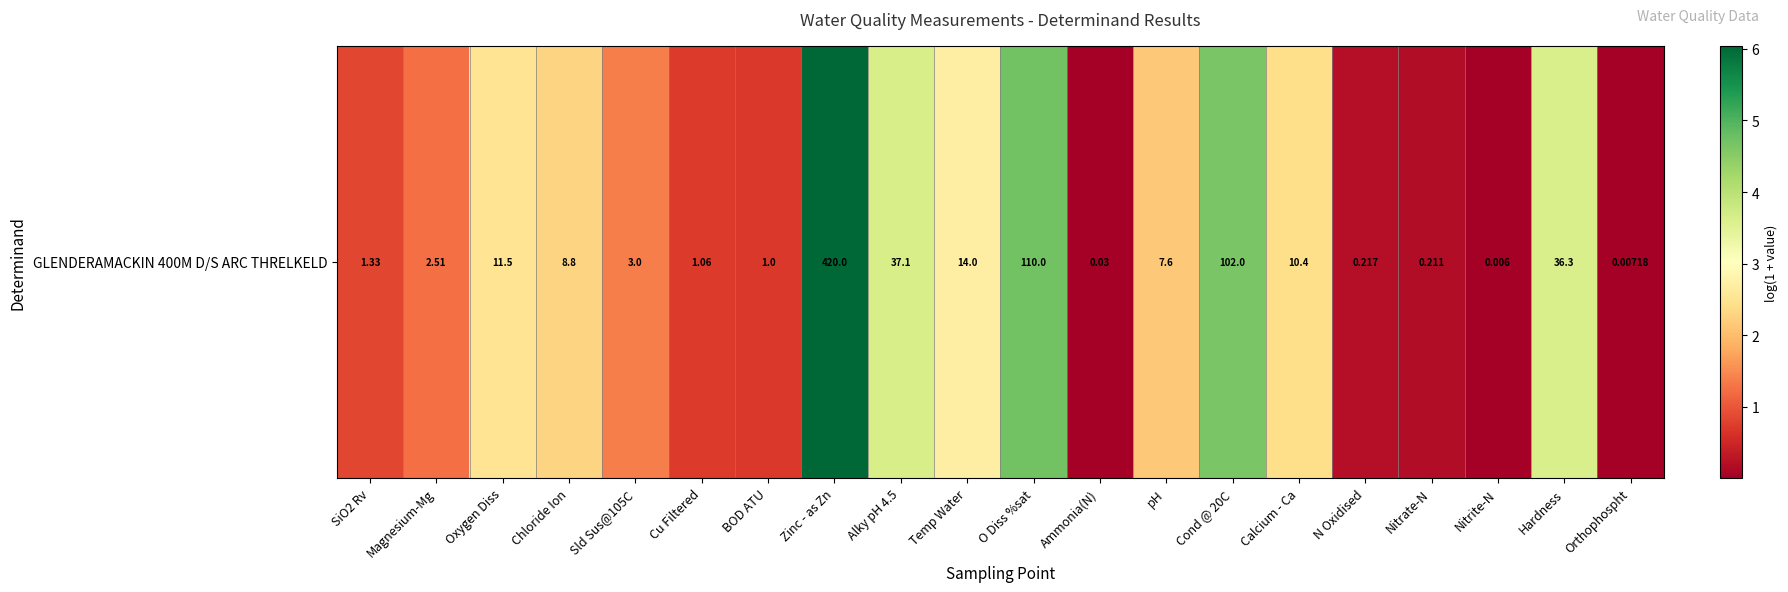

Between Magnesium-Mg and Nitrate-N, which is larger?

Magnesium-Mg